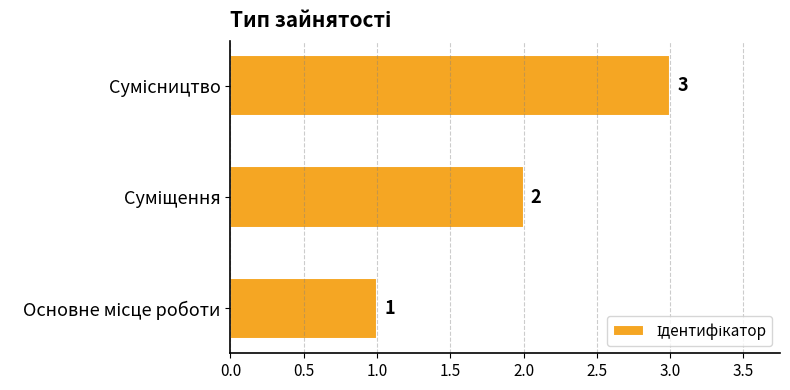

How many values are between 1 and 3?

3